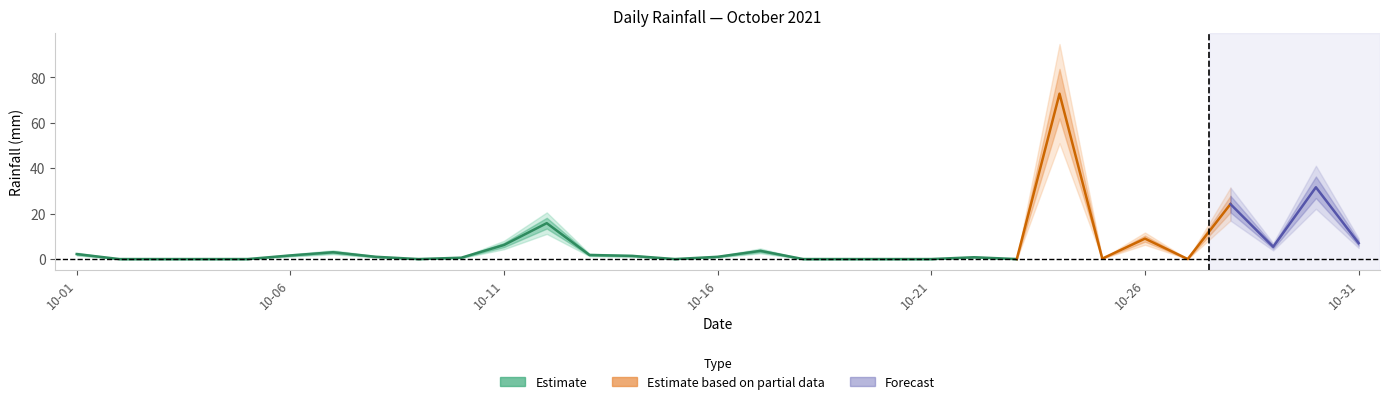

What is the average value?

6.1